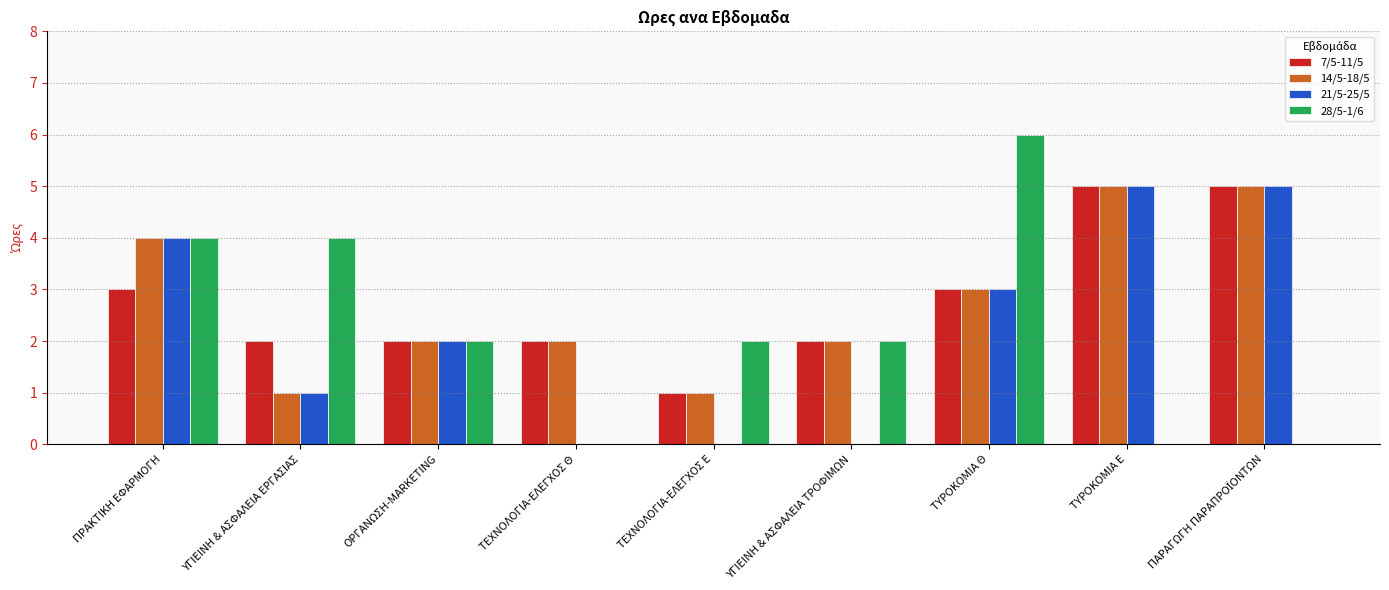

The value of 21/5-25/5 at ΤΥΡΟΚΟΜΙΑ Θ is 1. True or false?

False